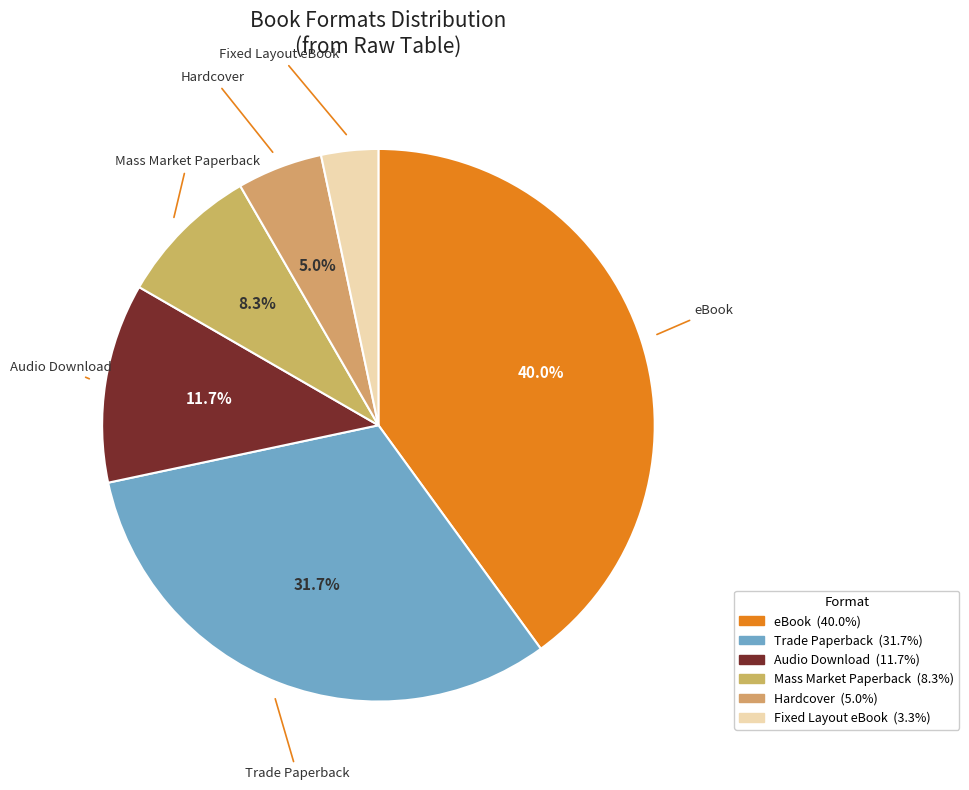

What is the smallest slice in the pie chart?

Fixed Layout eBook